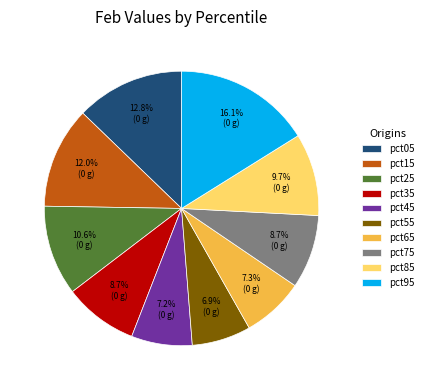

Is there a majority slice in this chart?

No